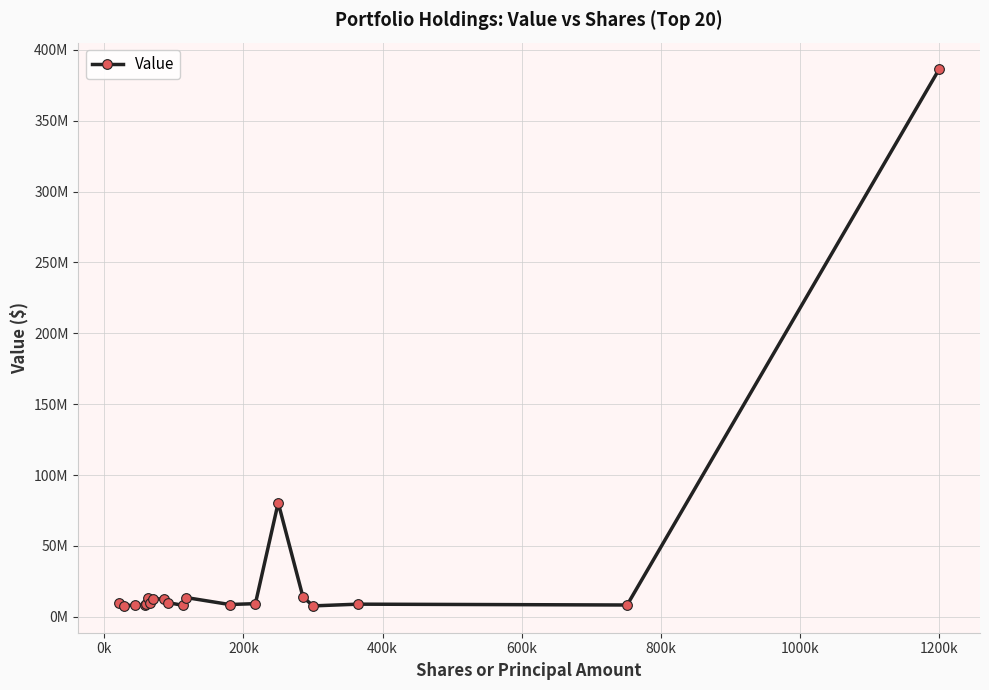

Does the chart have visible grid lines?

Yes